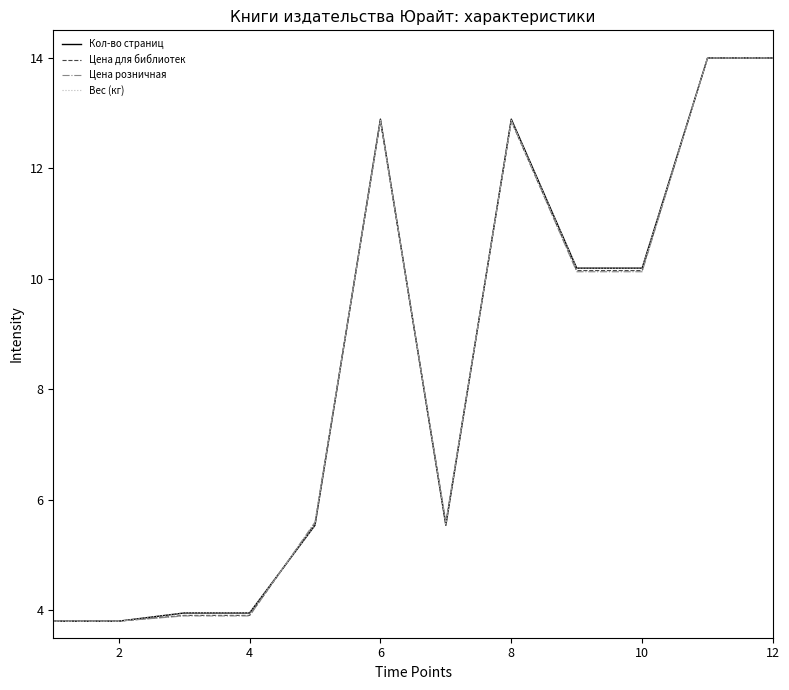

What is the maximum value shown in the chart?

14.0